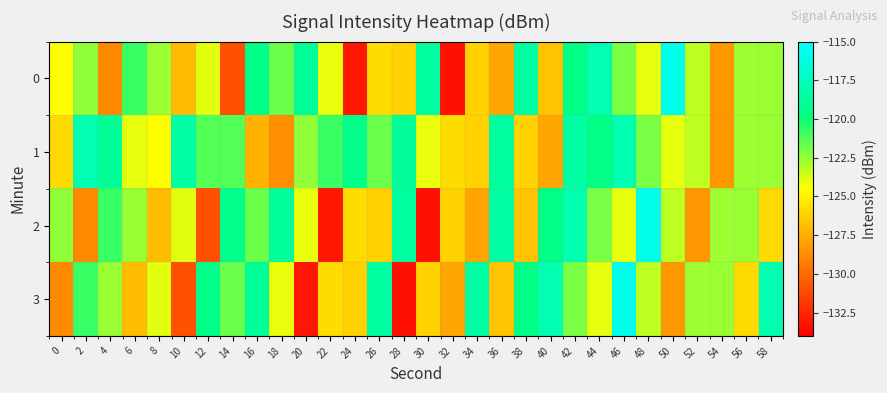

Reading left to right, list all the values displayed in this chart.

0: 0=-124.5	2=-122.5	4=-128.9	6=-120.8	8=-122.6	10=-127.0	12=-124.0	14=-131.0	16=-119.4	18=-121.7	20=-118.8	22=-124.1	24=-133.1	26=-125.8	28=-126.2	30=-118.5	32=-133.4	34=-126.2	36=-127.8	38=-118.4	40=-126.7	42=-119.5	44=-117.9	46=-122.0	48=-124.0	50=-115.8	52=-123.2	54=-128.3	56=-122.7	58=-122.6
1: 0=-125.8	2=-117.9	4=-118.8	6=-124.0	8=-124.5	10=-118.4	12=-121.3	14=-121.3	16=-127.4	18=-128.7	20=-122.5	22=-120.8	24=-119.4	26=-121.7	28=-118.8	30=-124.1	32=-125.8	34=-126.2	36=-118.5	38=-126.2	40=-127.8	42=-118.4	44=-119.5	46=-117.9	48=-122.0	50=-124.0	52=-123.2	54=-128.3	56=-122.7	58=-122.6
2: 0=-122.5	2=-128.9	4=-120.8	6=-122.6	8=-127.0	10=-124.0	12=-131.0	14=-119.4	16=-121.7	18=-118.8	20=-124.1	22=-133.1	24=-125.8	26=-126.2	28=-118.5	30=-133.4	32=-126.2	34=-127.8	36=-118.4	38=-126.7	40=-119.5	42=-117.9	44=-122.0	46=-124.0	48=-115.8	50=-123.2	52=-128.3	54=-122.7	56=-122.6	58=-125.8
3: 0=-128.9	2=-120.8	4=-122.6	6=-127.0	8=-124.0	10=-131.0	12=-119.4	14=-121.7	16=-118.8	18=-124.1	20=-133.1	22=-125.8	24=-126.2	26=-118.5	28=-133.4	30=-126.2	32=-127.8	34=-118.4	36=-126.7	38=-119.5	40=-117.9	42=-122.0	44=-124.0	46=-115.8	48=-123.2	50=-128.3	52=-122.7	54=-122.6	56=-125.8	58=-117.9